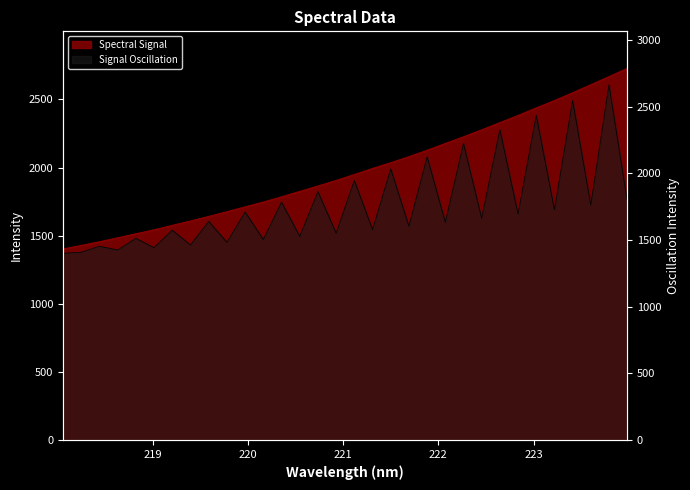

Does the chart display data point markers on the line(s)?

No